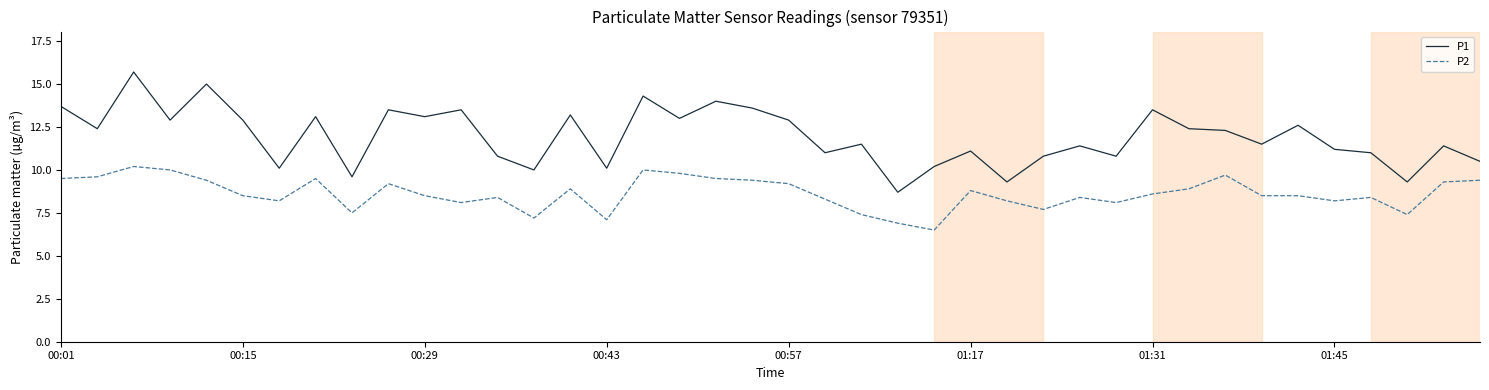

What is the maximum value shown in the chart?

15.7